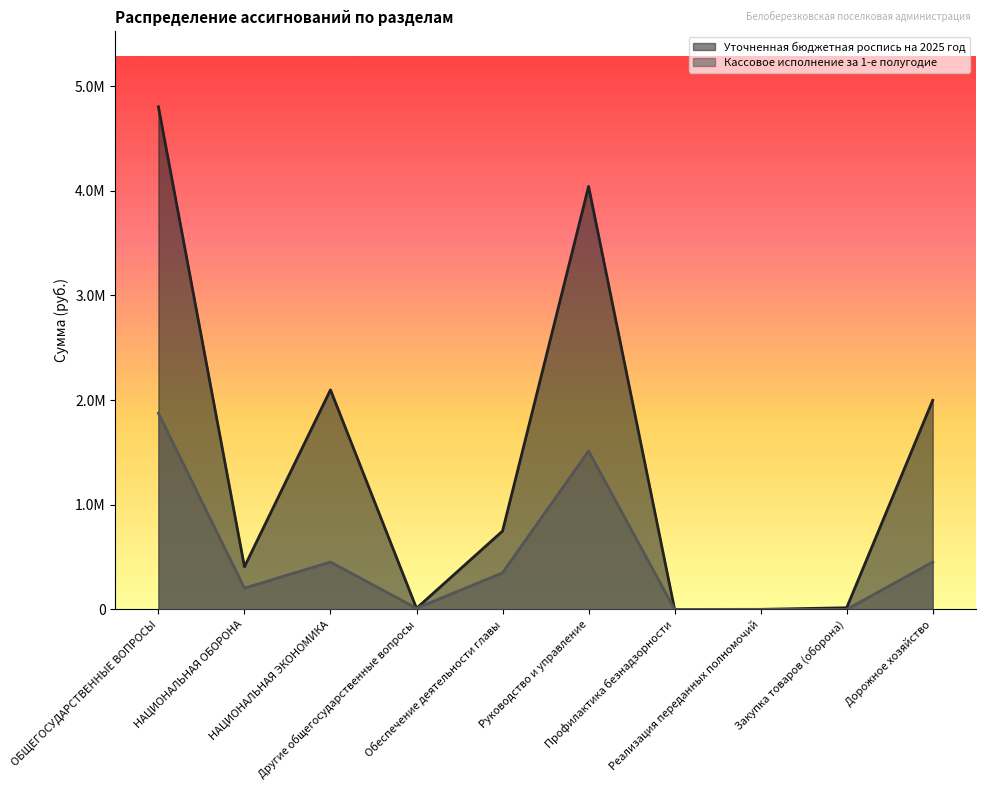

Reading right to left, what are all the values shown in this chart?

Уточненная бюджетная роспись на 2025 год: 1998242.4	15915.0	850.0	200.0	4042300.0	749000.0	11000.0	2098242.4	407615.0	4803350.0
Кассовое исполнение за 1-е полугодие: 453164.2	0.0	0.0	0.0	1514063.3	349598.0	11000.0	453164.2	203807.5	1874661.3